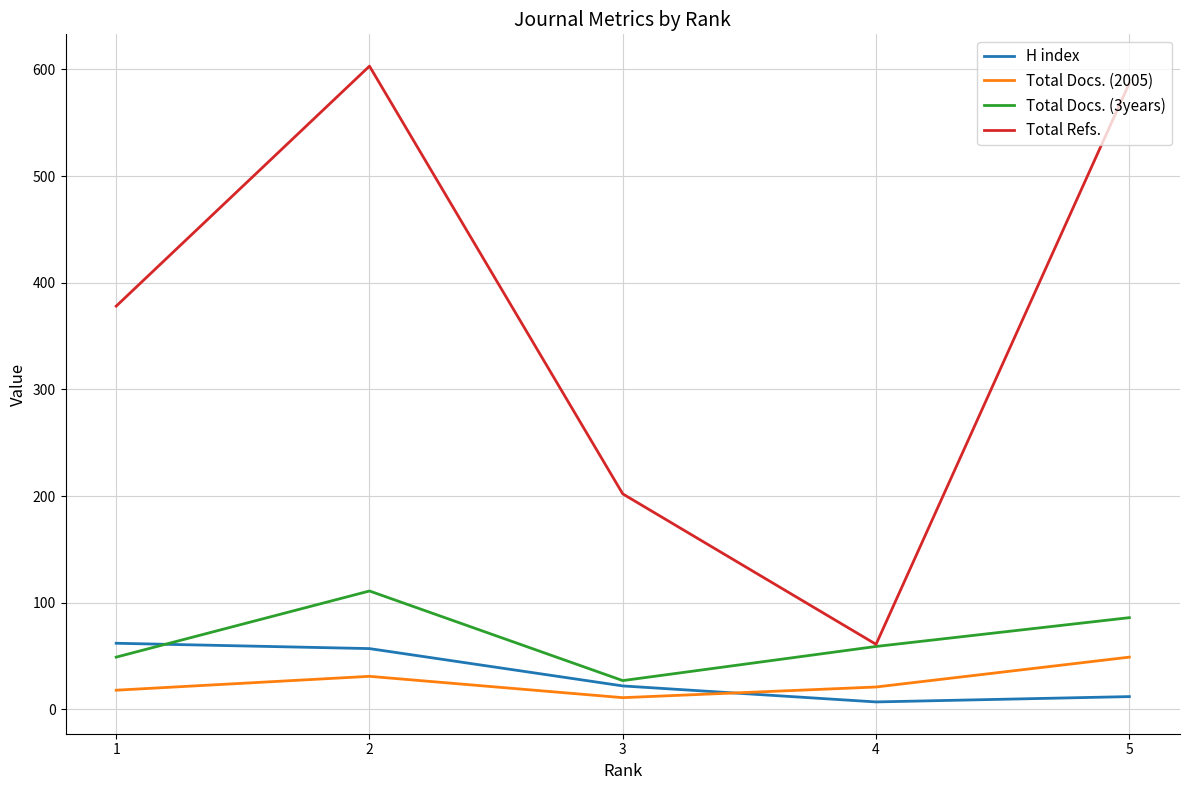

True or false: Total Refs. and Total Docs. (2005) cross at least once.

False